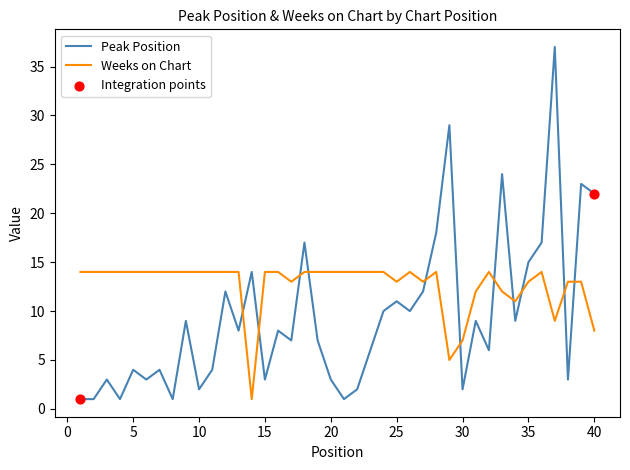

List the series in order of their peak value, highest first.

Peak Position, Weeks on Chart